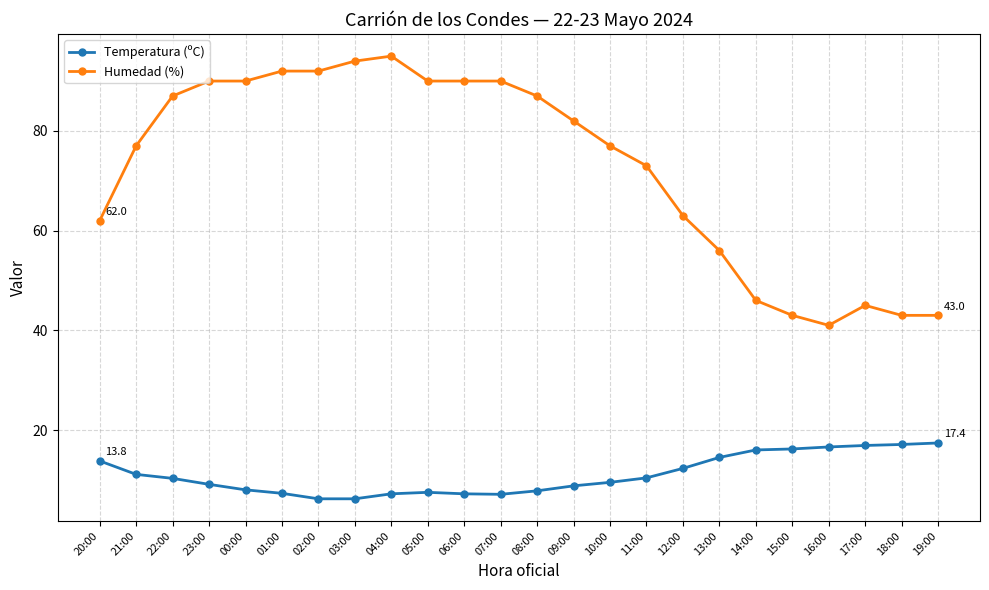

What is the difference between the maximum and minimum values in the Temperatura (ºC) series?

11.2